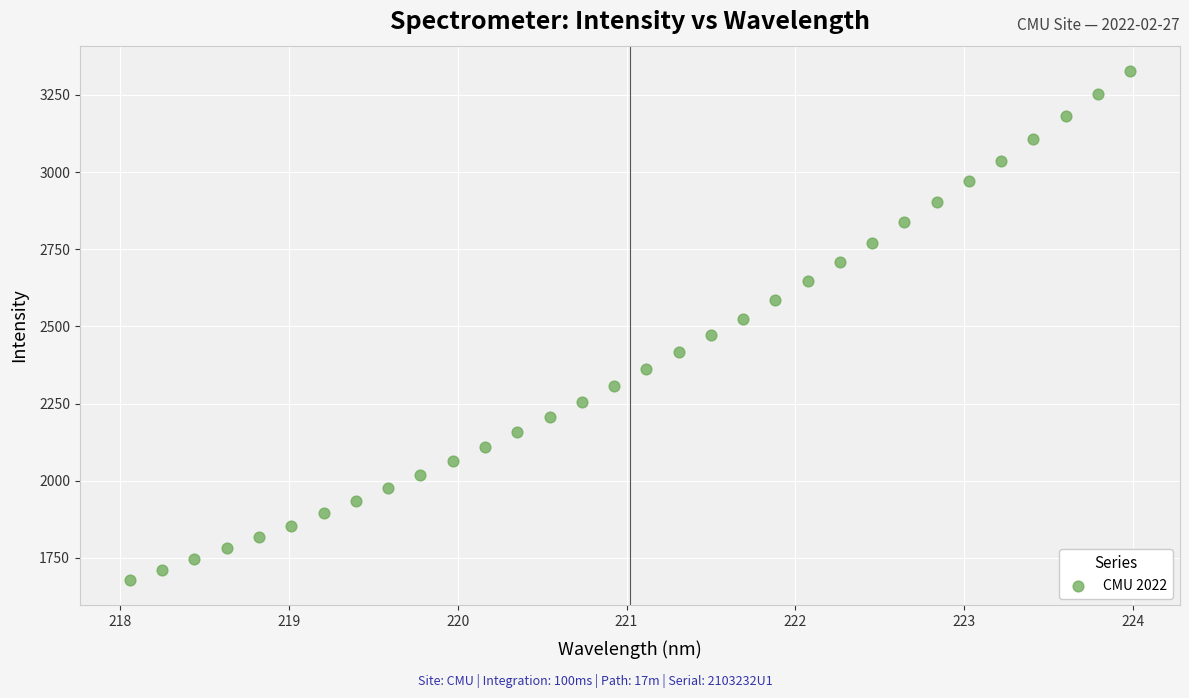

What is the range of X values (max minus min)?

5.9